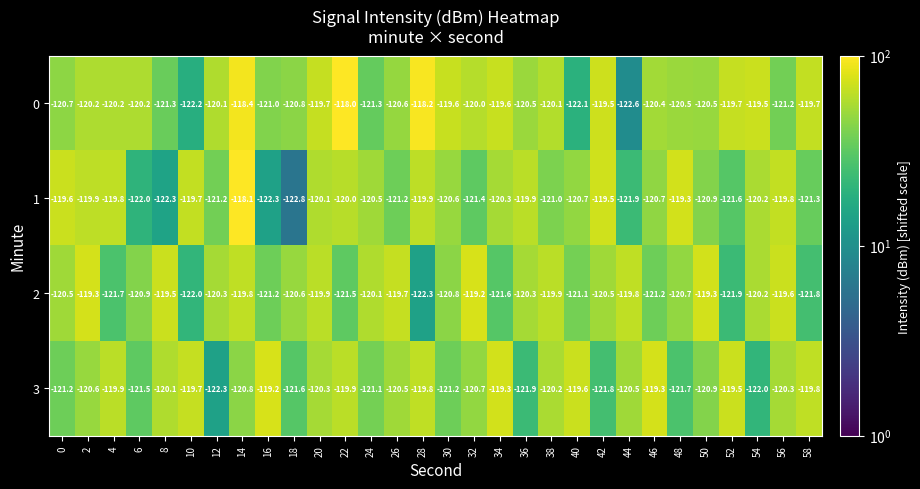

What is the difference between the 0 values at 6 and 56?

1.0